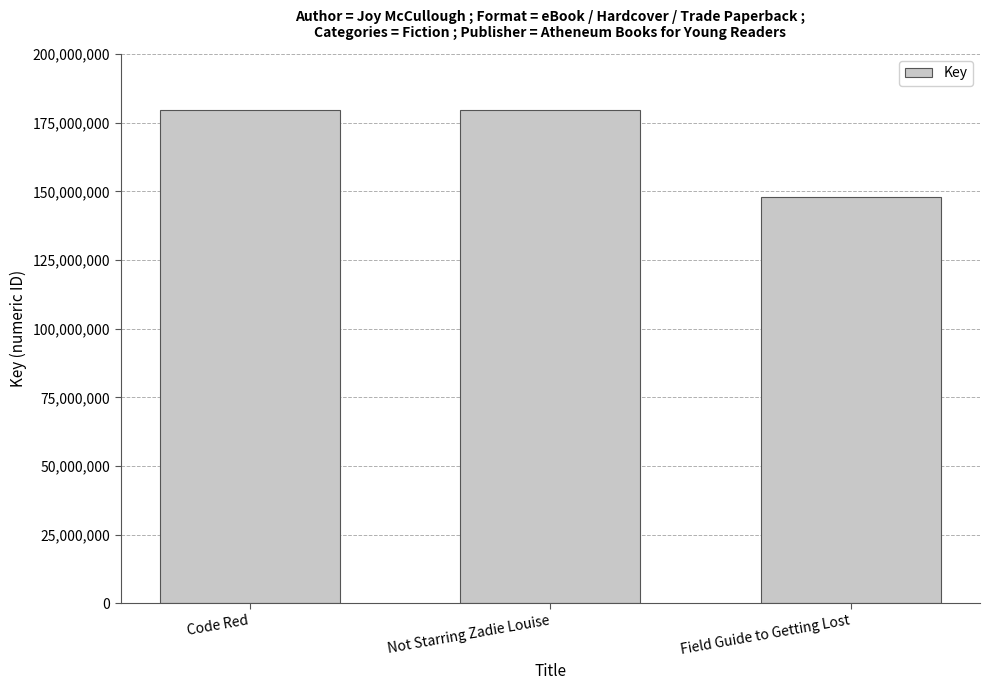

What is the label of the 3rd bar from the left?

Field Guide to Getting Lost